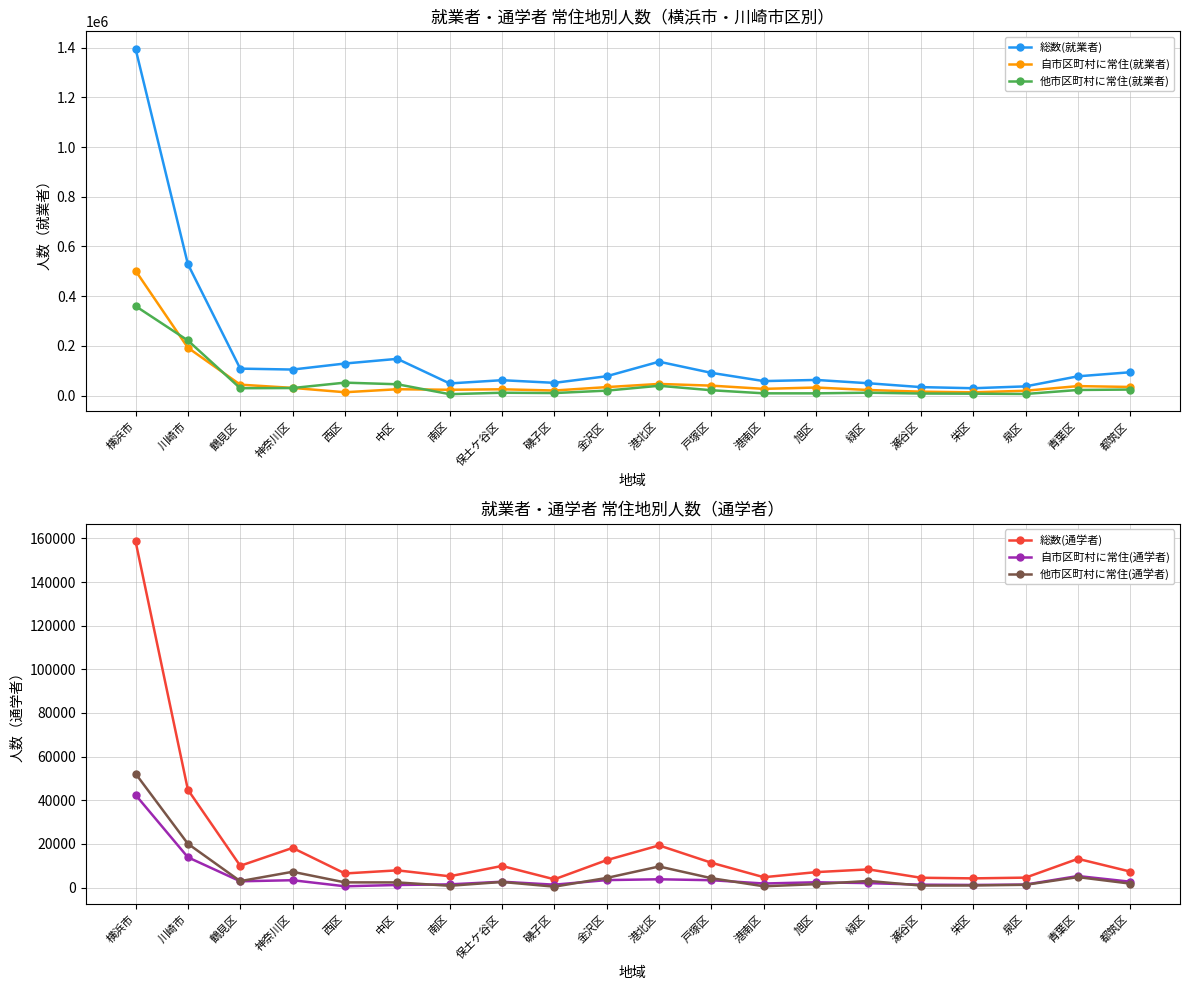

List the labels in order of 総数(就業者) value, smallest first.

栄区, 瀬谷区, 泉区, 南区, 緑区, 磯子区, 港南区, 保土ケ谷区, 旭区, 青葉区, 金沢区, 戸塚区, 都筑区, 神奈川区, 鶴見区, 西区, 港北区, 中区, 川崎市, 横浜市